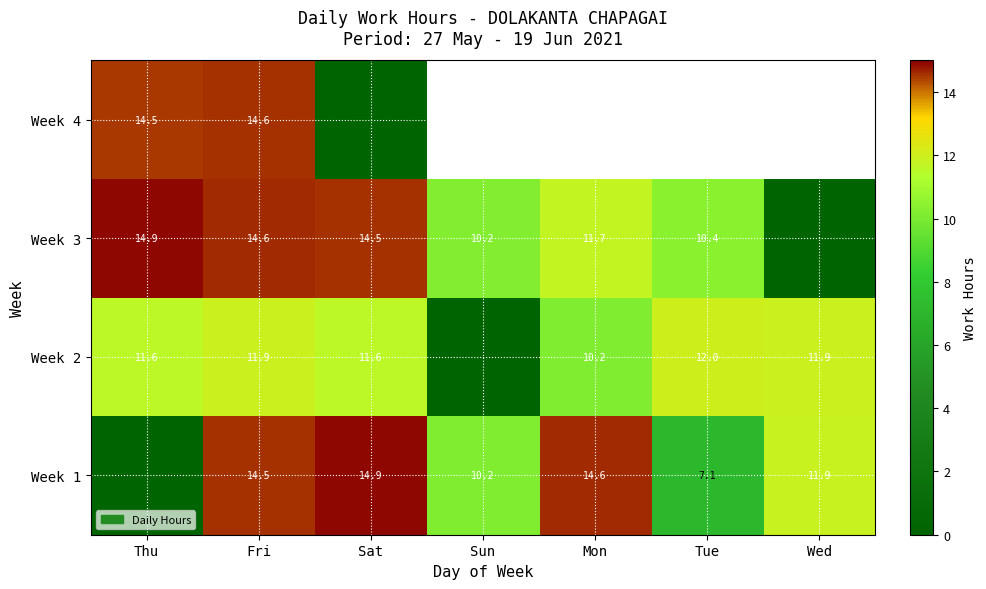

Is it true that Week 3 equals 5.8 at Mon?

False